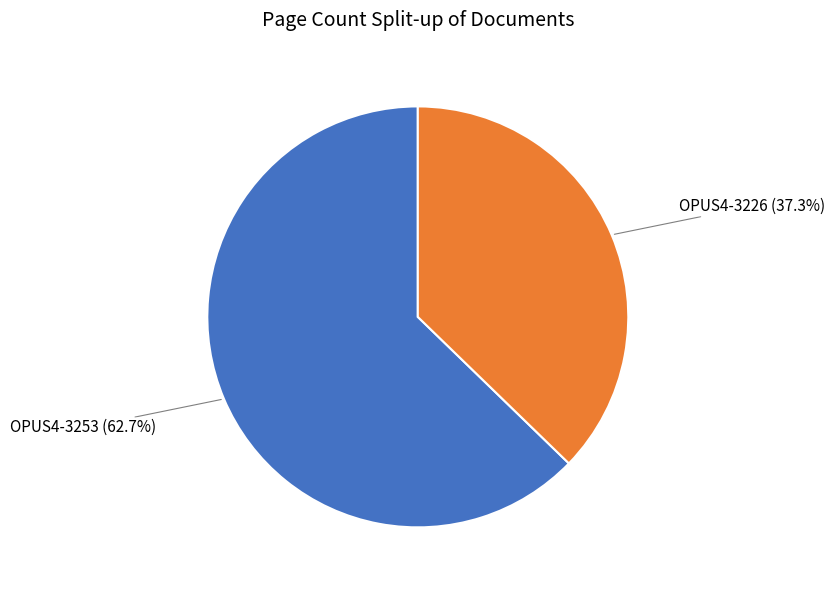

Is there a majority slice in this chart?

Yes